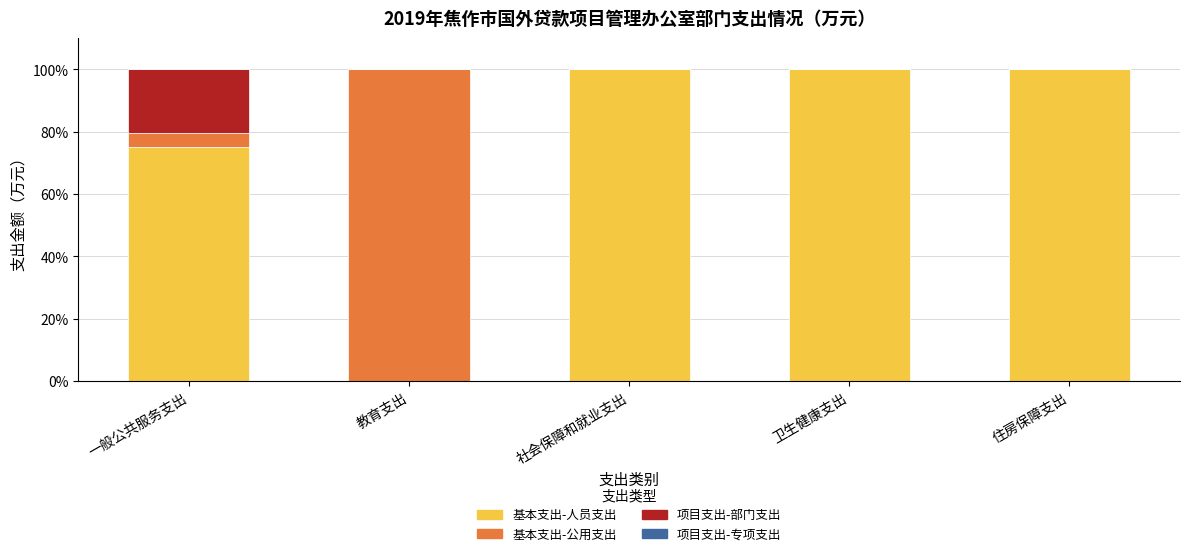

What is the total value across all series at 社会保障和就业支出?

100.0